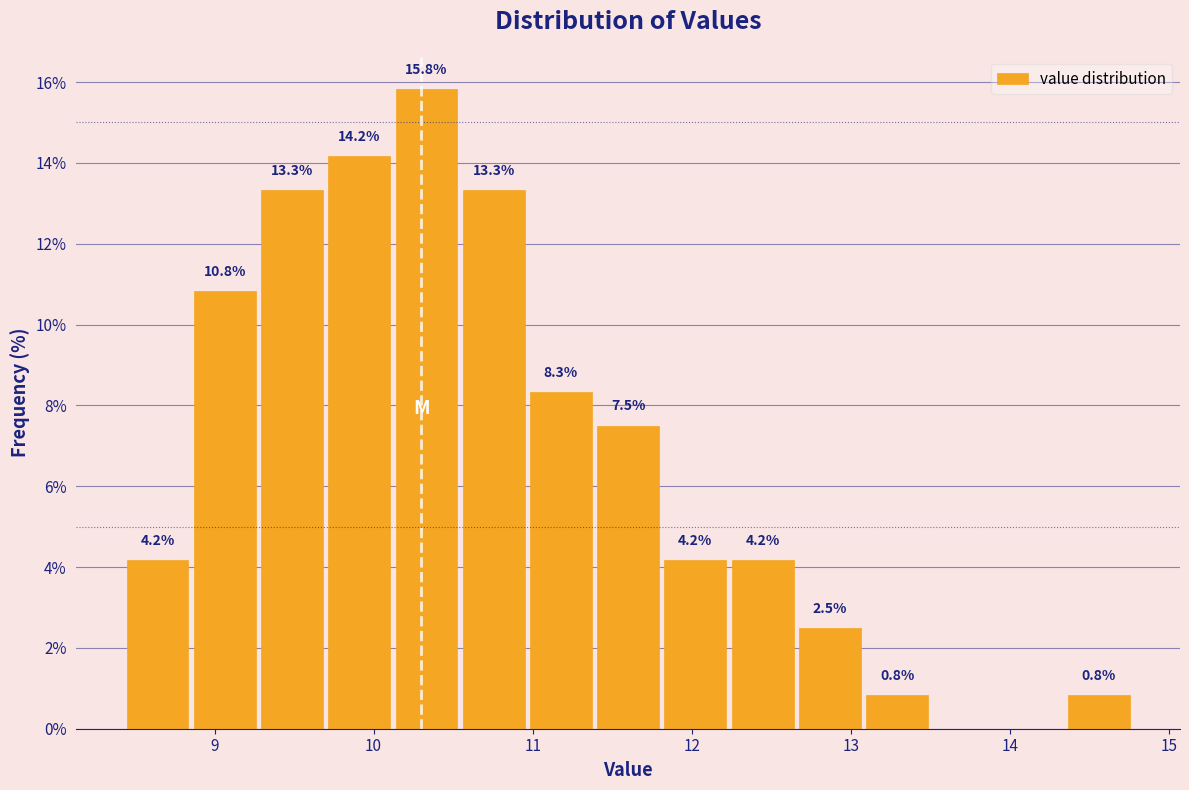

Over which range of the x-axis is the bar tallest?

10.1 to 10.5